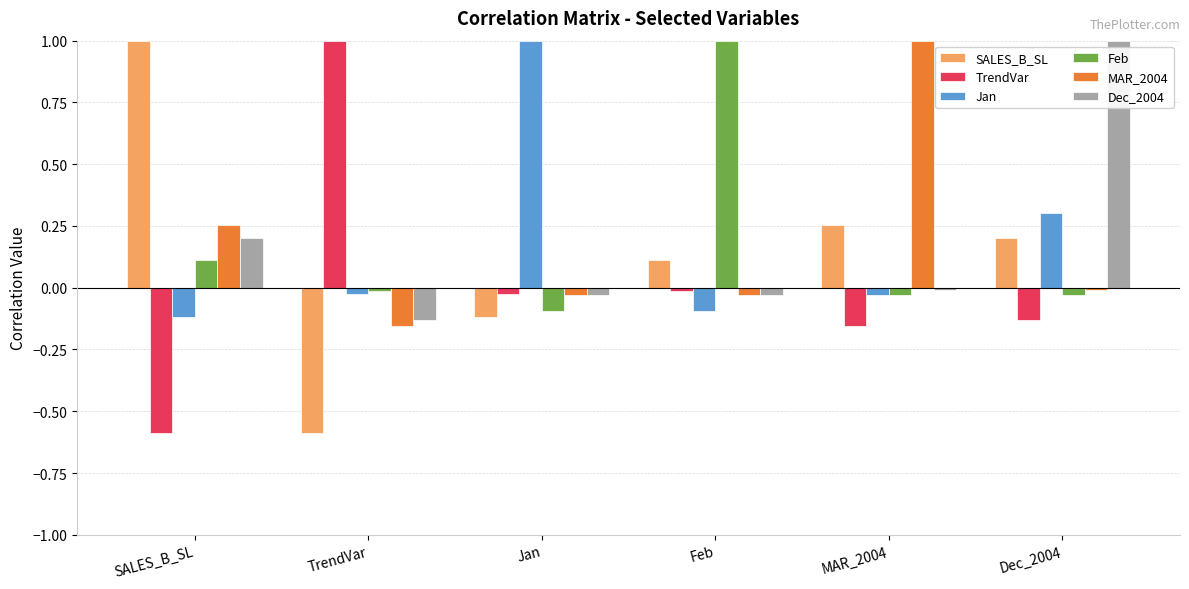

How many values in TrendVar are below zero?

5